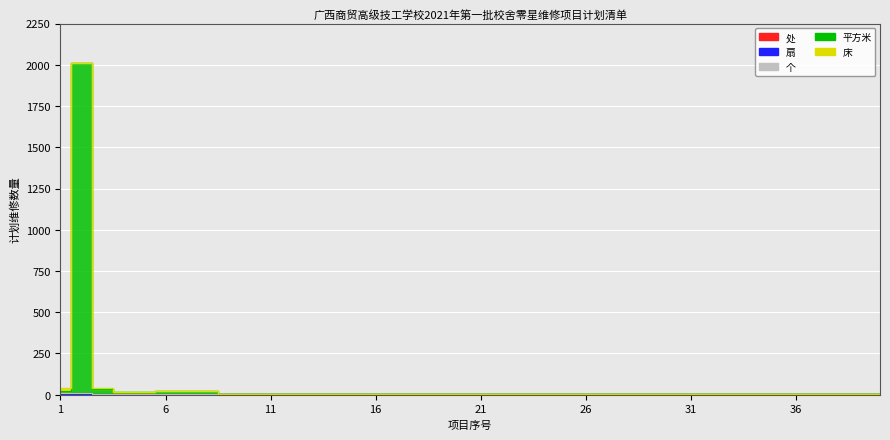

At which category is the sum across all series the highest?

2